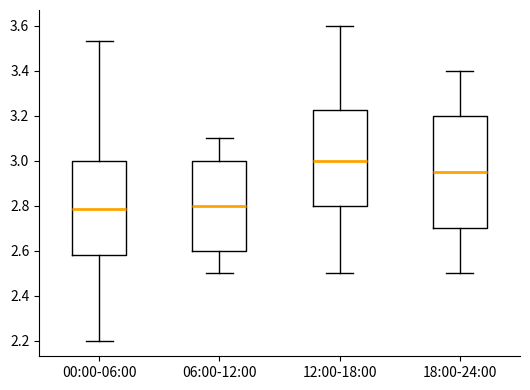

Comparing the boxes themselves (not the whiskers), which one is the tallest?

18:00-24:00